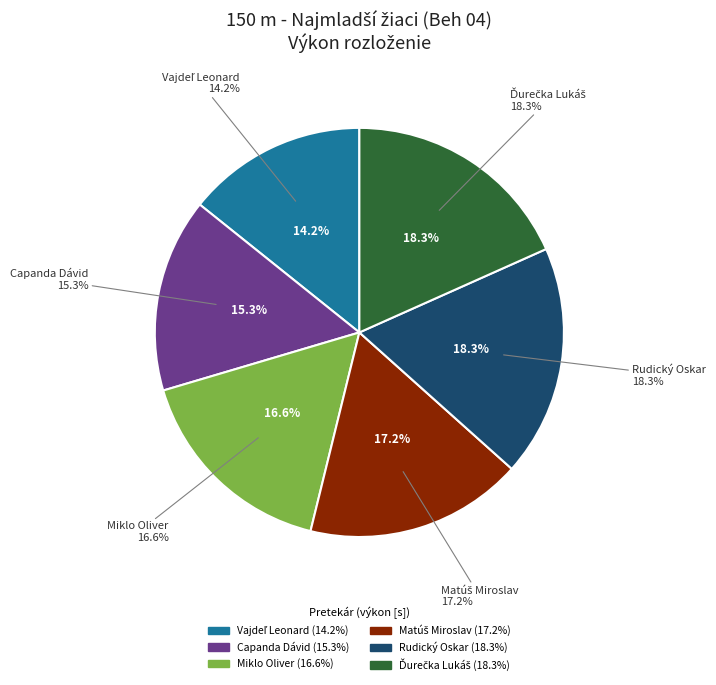

To the nearest percent, what is the average slice percentage?

17%